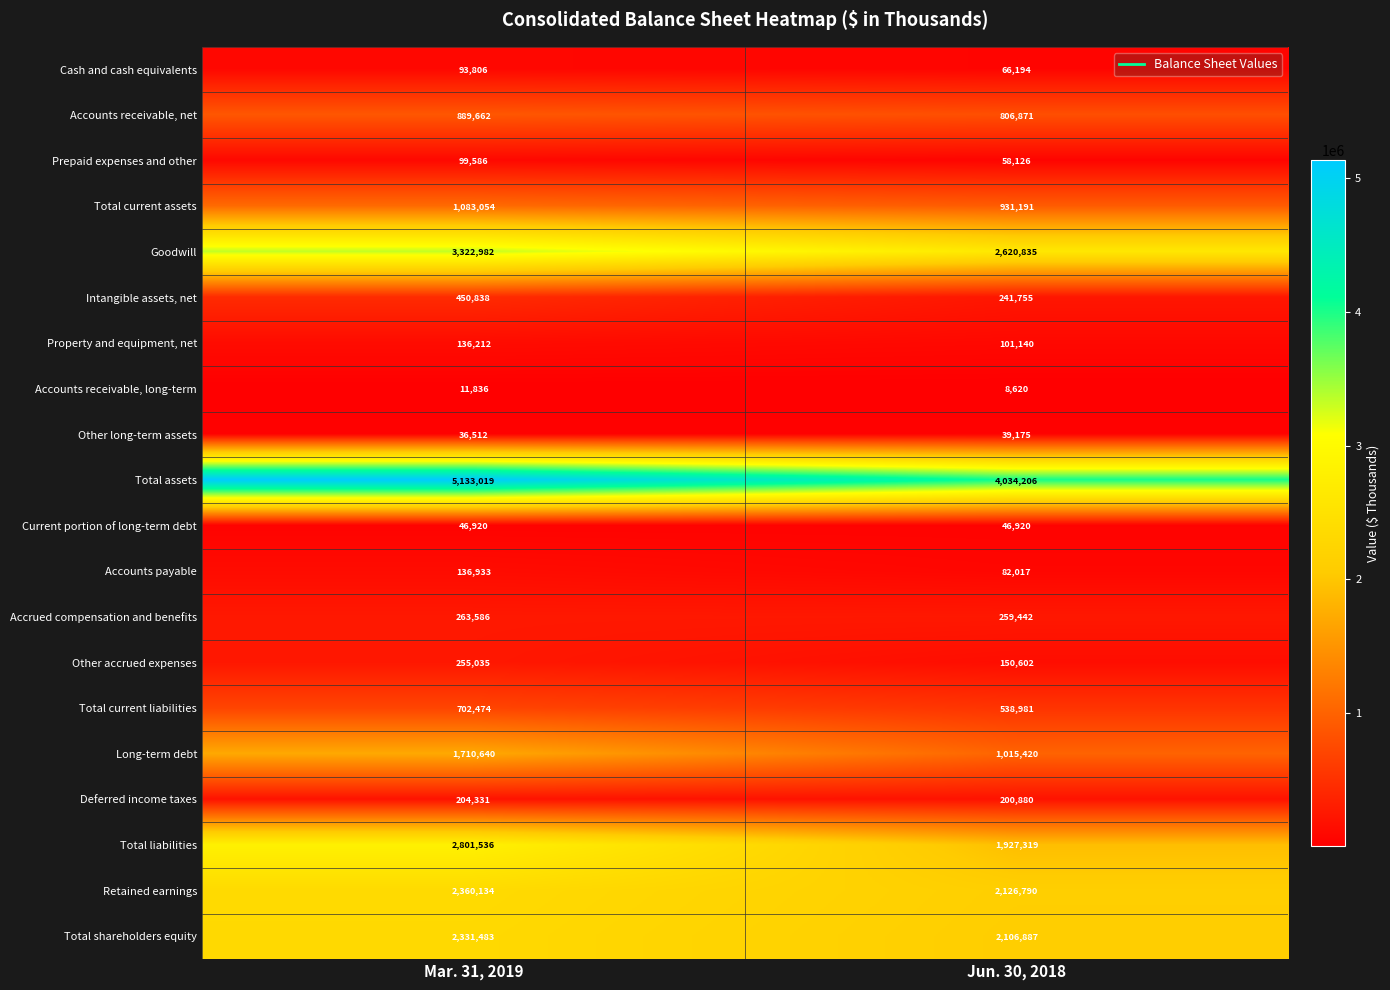

What is the average value of the Retained earnings series?

2243462